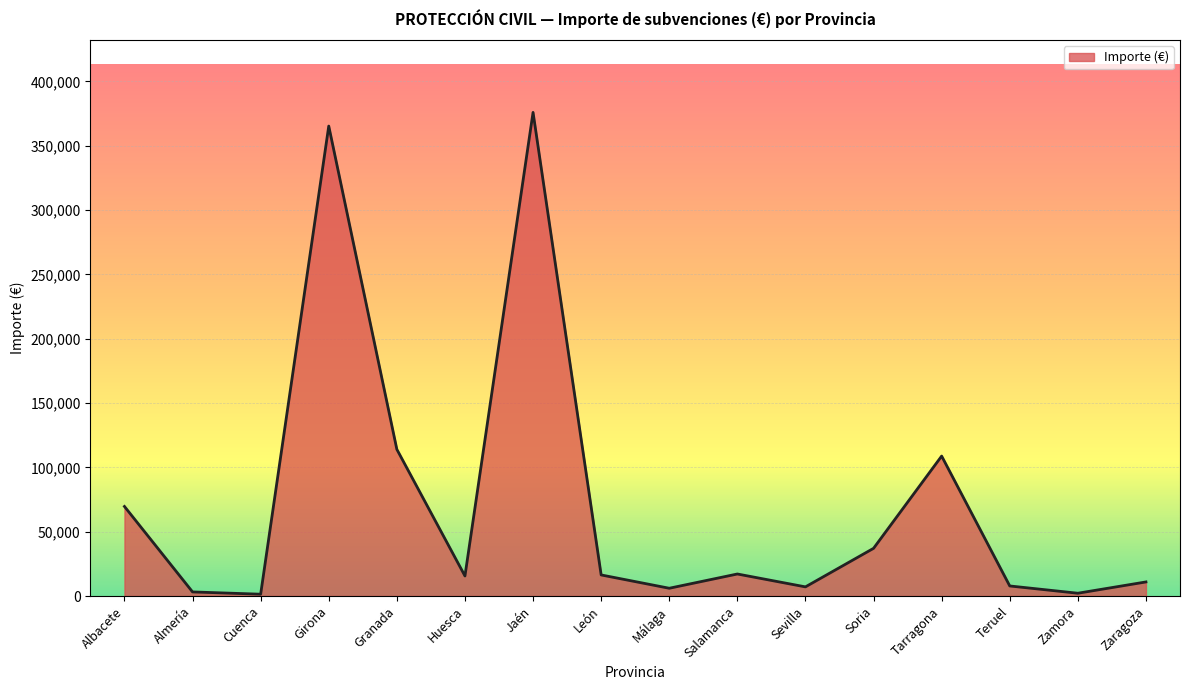

Where does the data first go above 16377?

Albacete